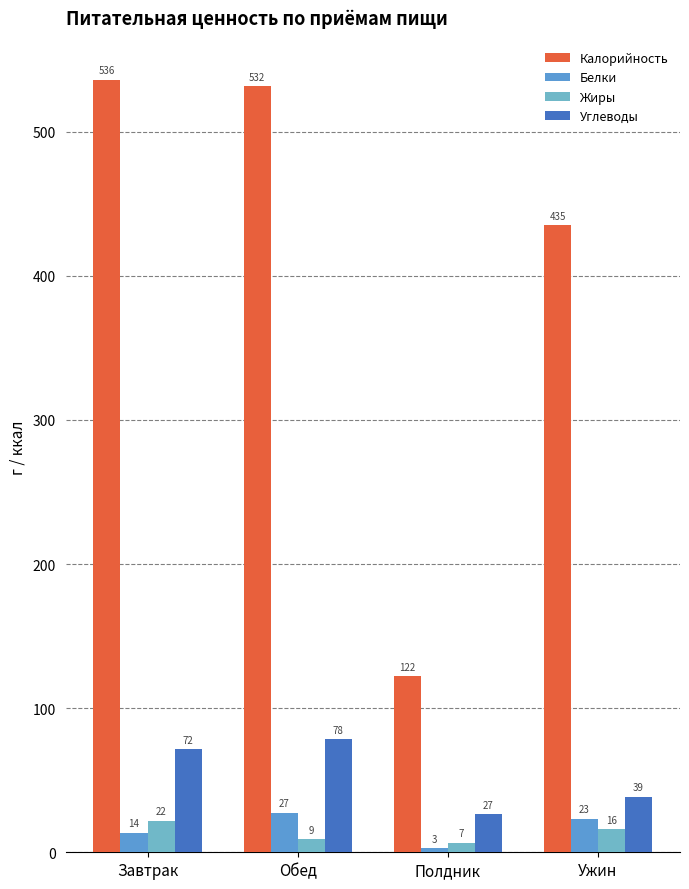

How many groups of bars are there?

4